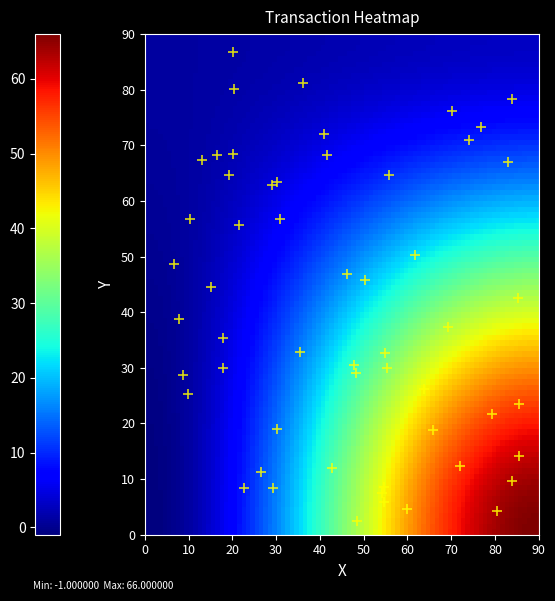

What is the range of Y values (max minus min)?

84.4